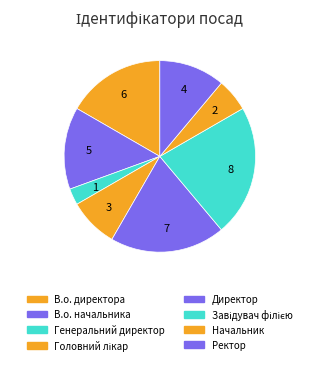

Count the number of slices in the pie.

8